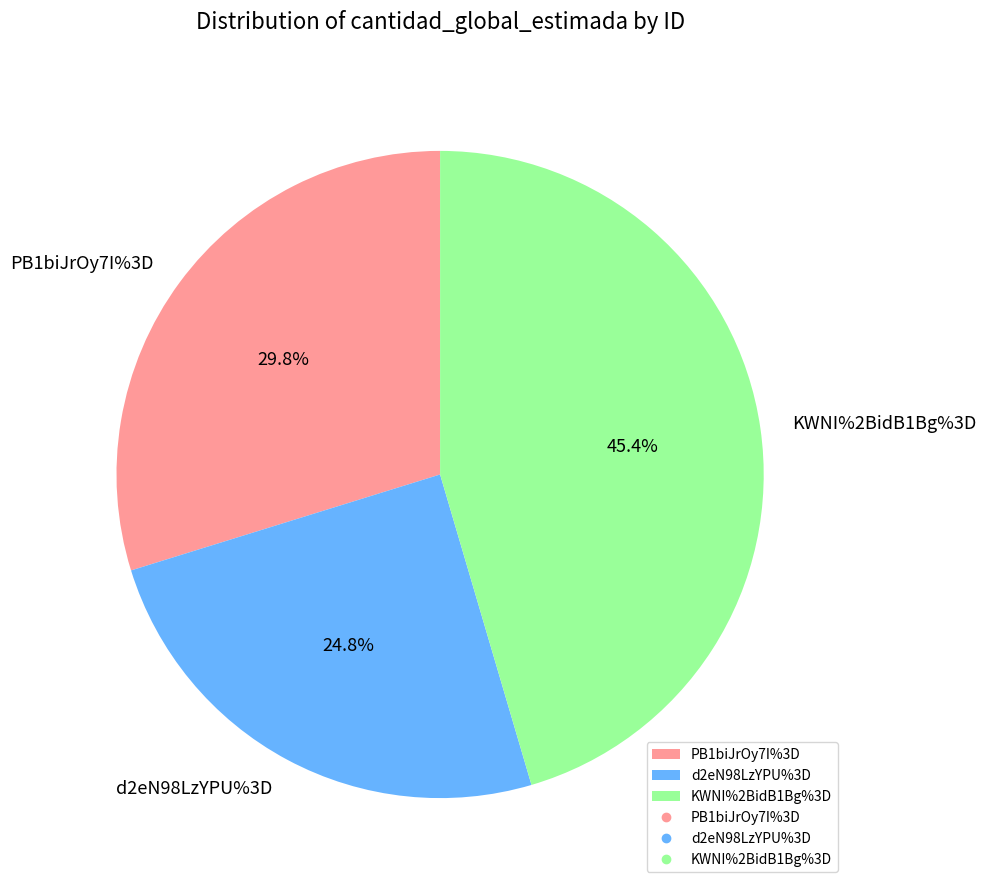

Which category has the smallest portion of the pie?

d2eN98LzYPU%3D